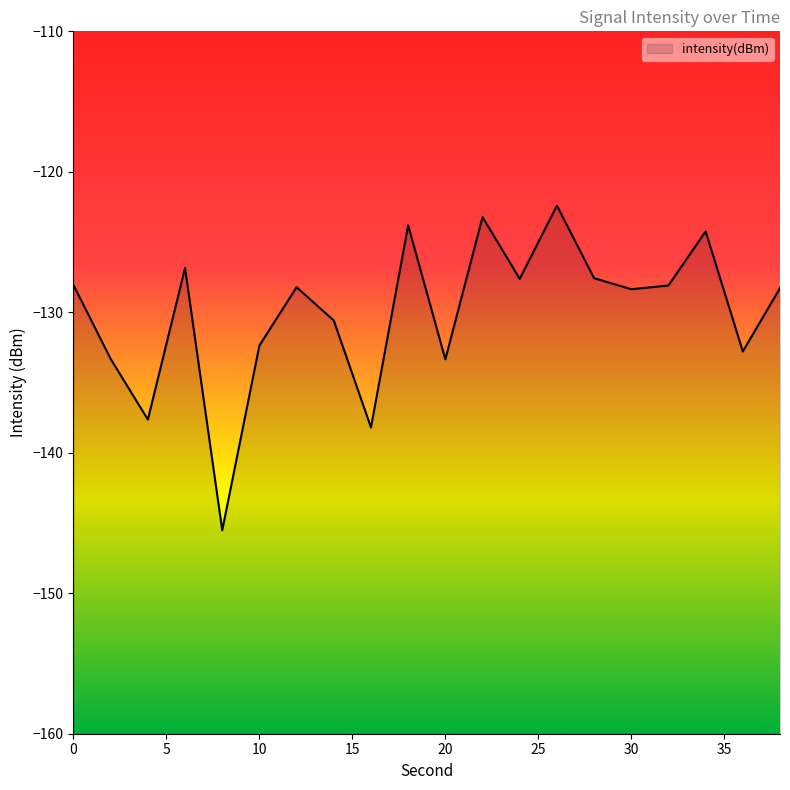

Rank the categories by value from highest to lowest.

26, 22, 18, 34, 6, 28, 24, 0, 32, 12, 38, 30, 14, 10, 36, 2, 20, 4, 16, 8